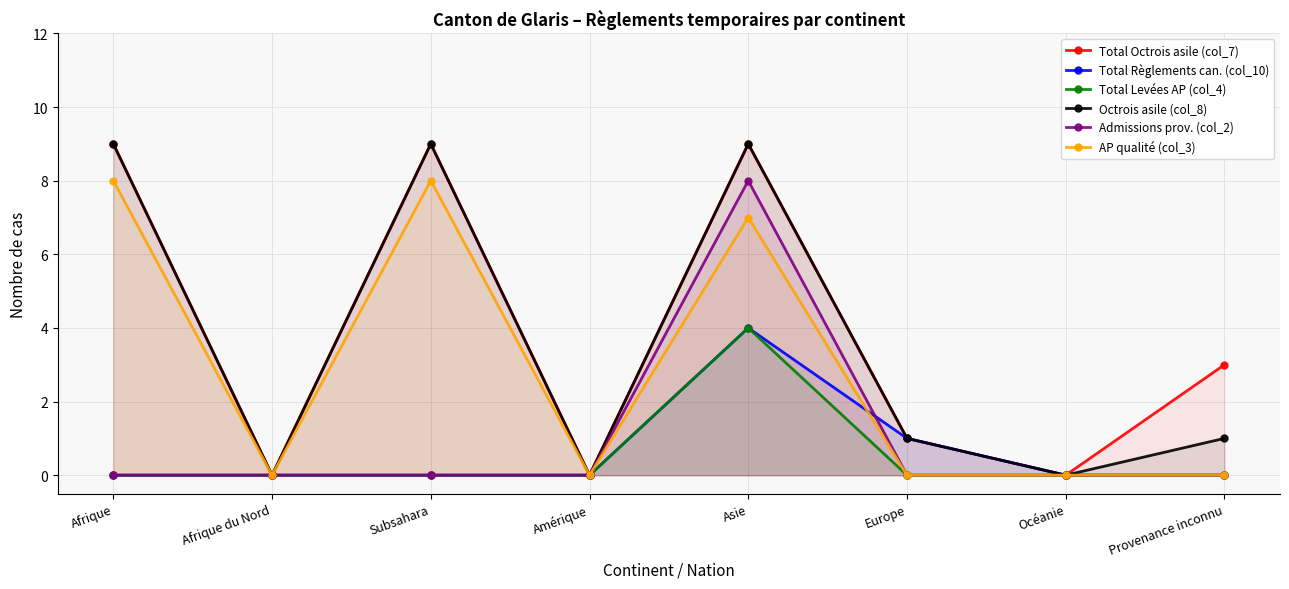

Reading right to left, what are all the values shown in this chart?

Total Octrois asile (col_7): 3	0	1	9	0	9	0	9
Total Règlements can. (col_10): 0	0	1	4	0	0	0	0
Total Levées AP (col_4): 0	0	0	4	0	0	0	0
Octrois asile (col_8): 1	0	1	9	0	9	0	9
Admissions prov. (col_2): 0	0	0	8	0	0	0	0
AP qualité (col_3): 0	0	0	7	0	8	0	8